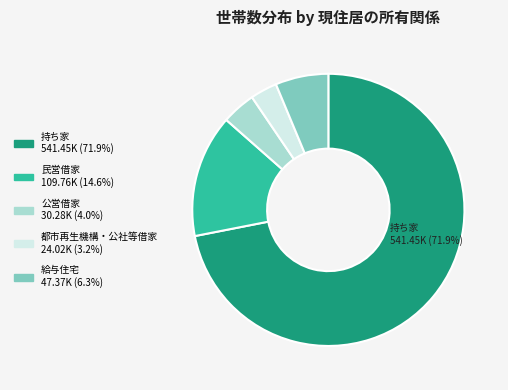

What is the smallest slice in the pie chart?

都市再生機構・公社等借家